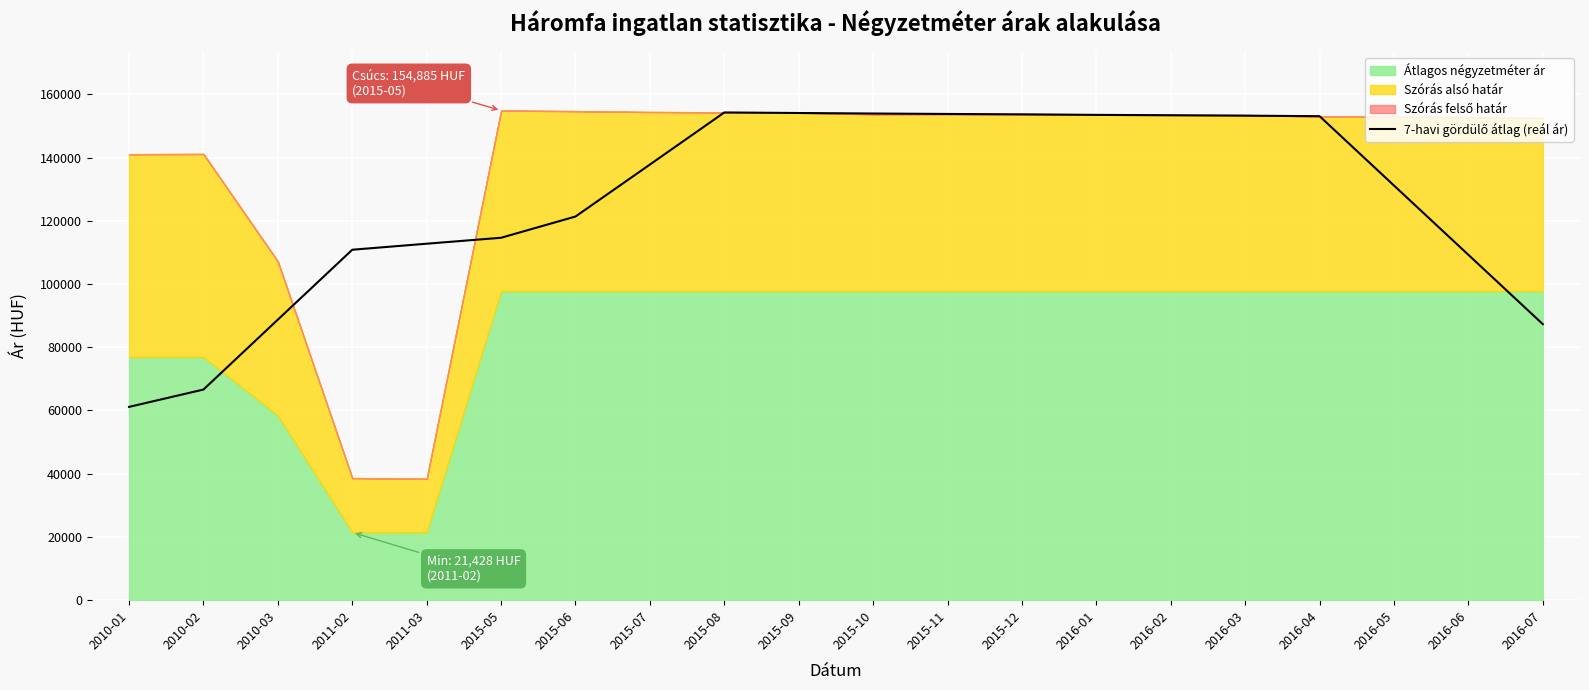

The value at 2015-12 is 153681.9. True or false?

True